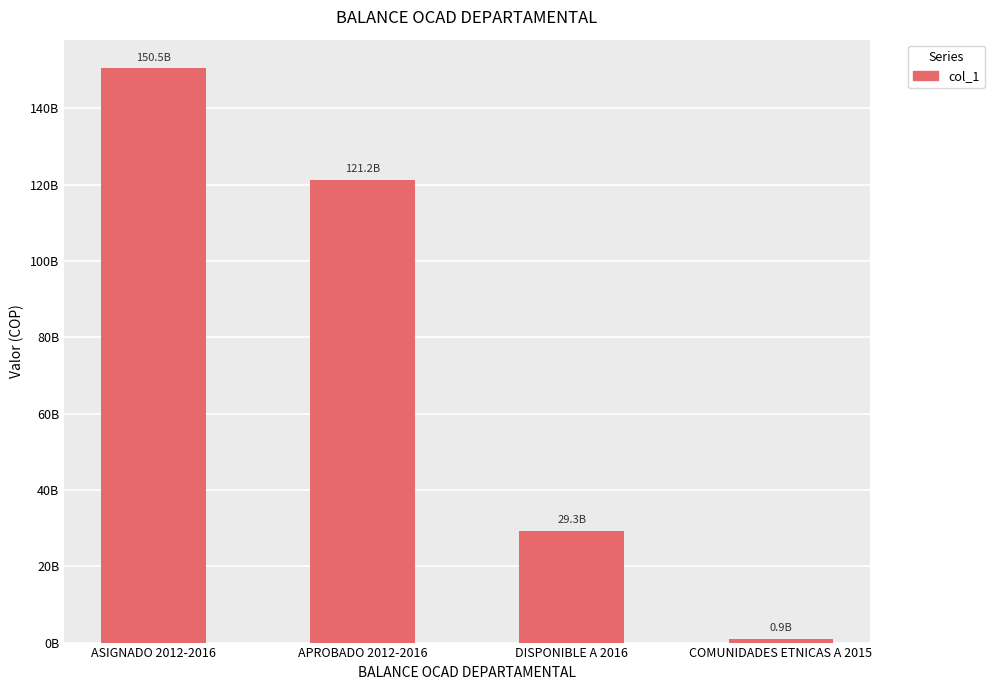

What is the sum of the values at COMUNIDADES ETNICAS A 2015 and ASIGNADO 2012-2016?

151400326244